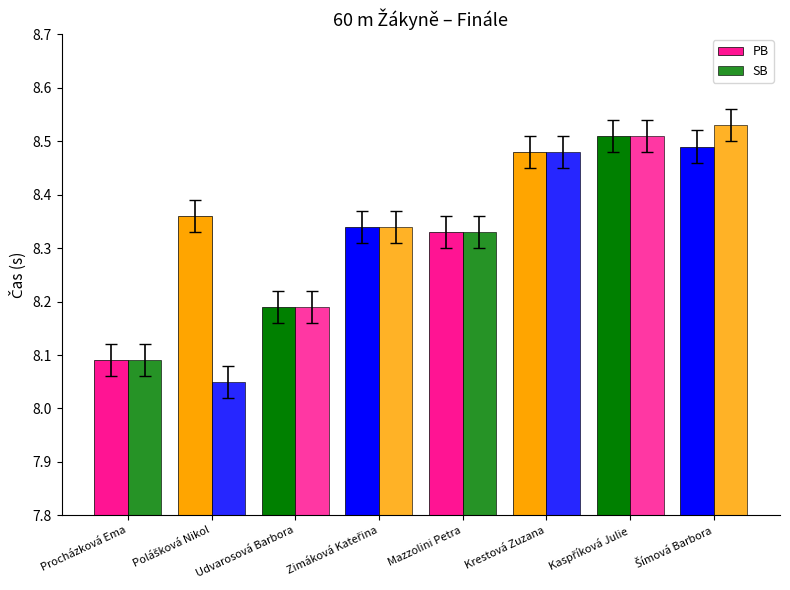

Is it true that PB equals 4.5 at Udvarosová Barbora?

False